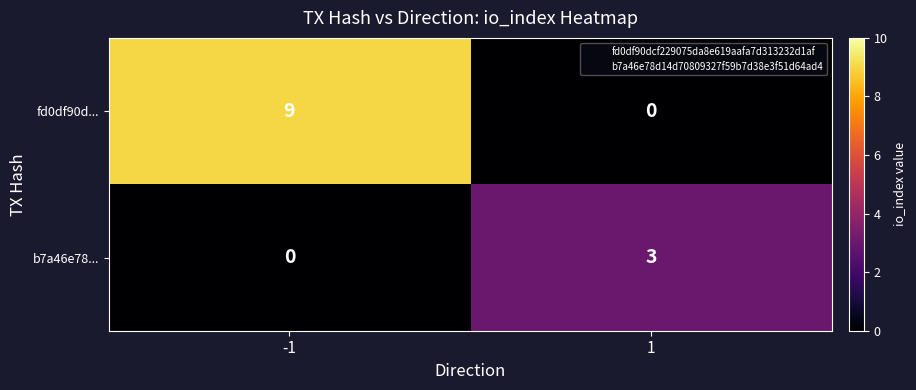

Reading left to right, what are all the values shown in this chart?

fd0df90d...: -1=9	1=0
b7a46e78...: -1=0	1=3